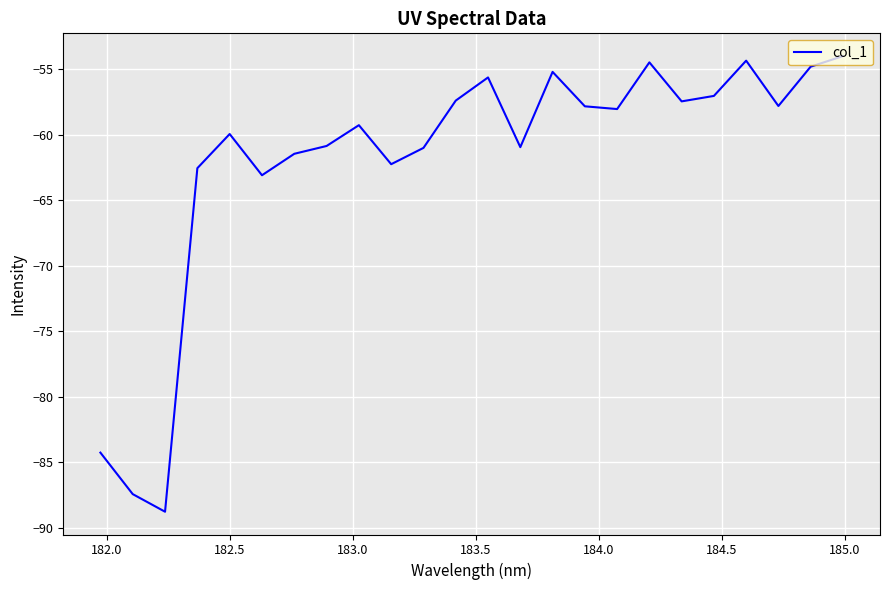

What is the smallest value displayed?

-88.8